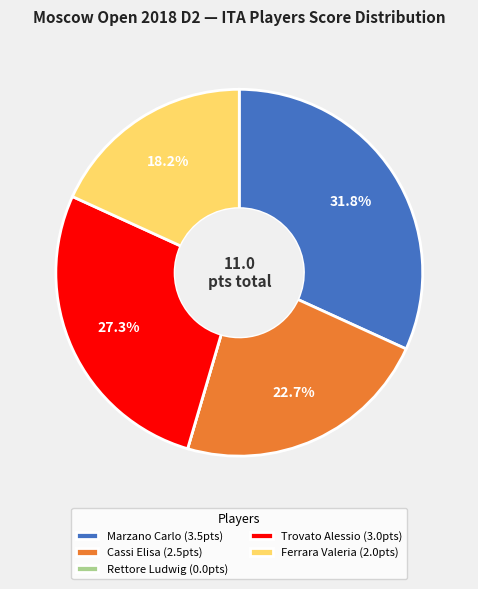

The Ferrara Valeria slice represents 29% of the pie. True or false?

False